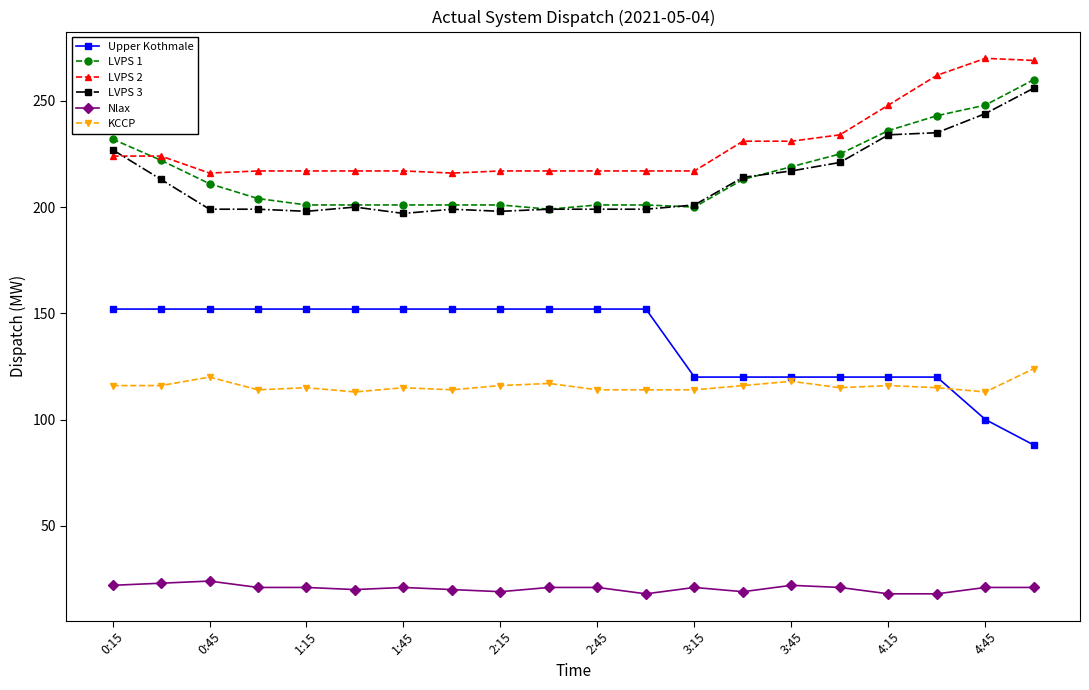

What is the lowest value of the KCCP series?

113